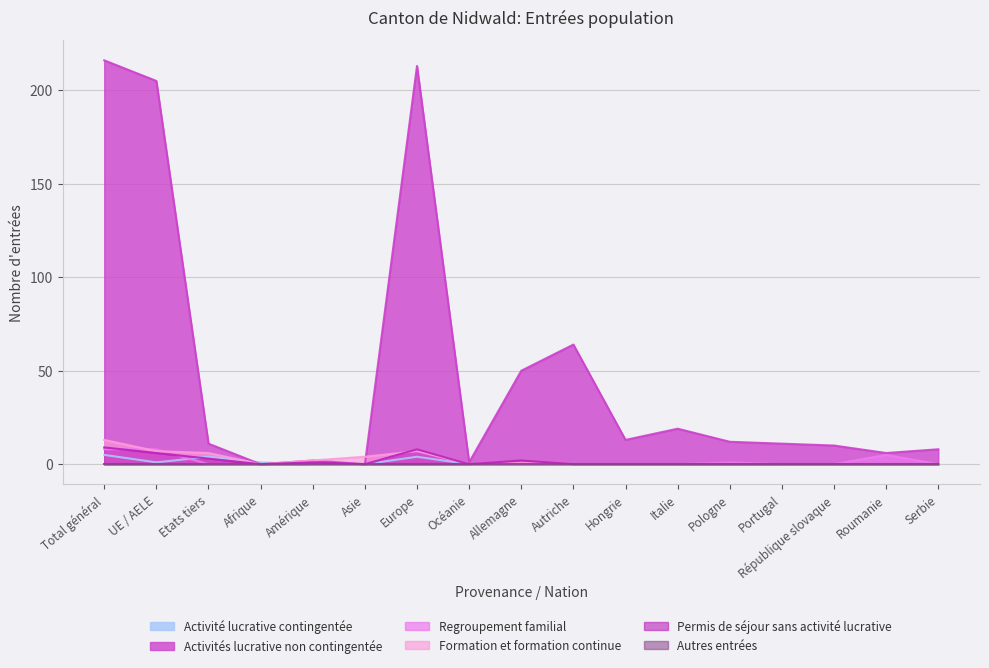

Does the chart display data point markers on the line(s)?

No